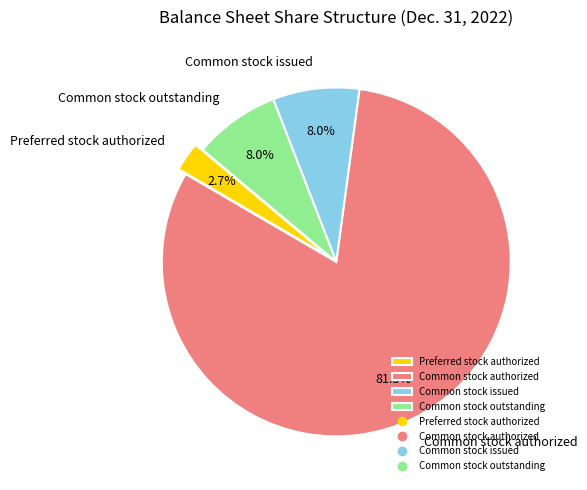

To the nearest percent, what is the average slice percentage?

25%